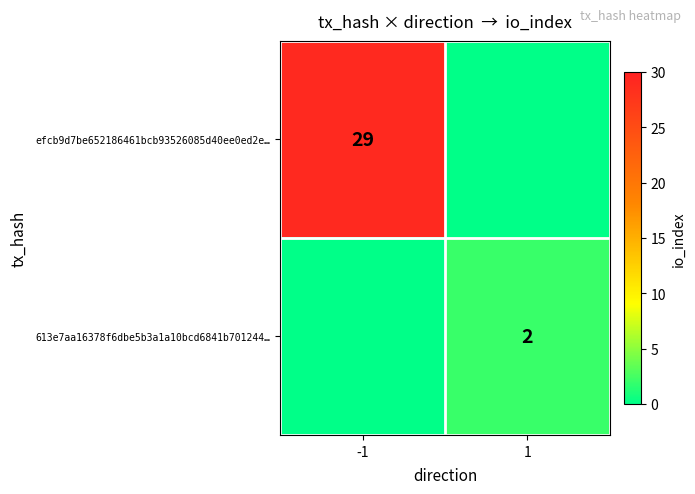

Is it true that efcb9d7be652186461bcb93526085d40ee0ed2e… equals 13 at -1?

False